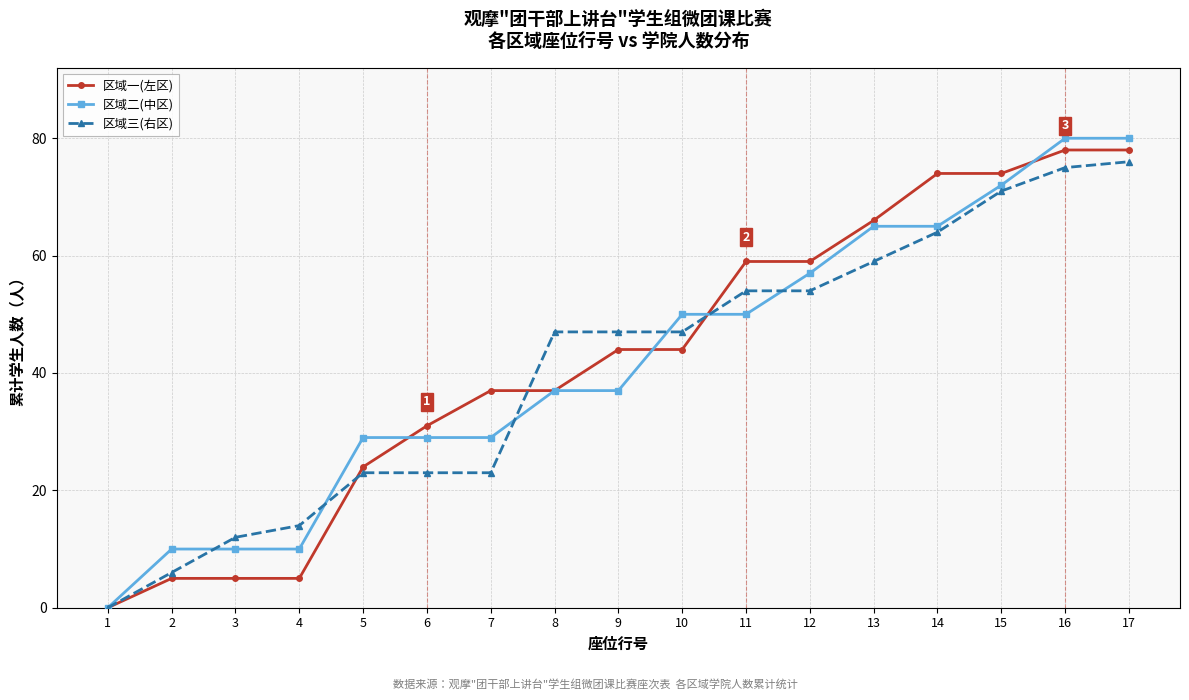

Does the chart have visible grid lines?

Yes